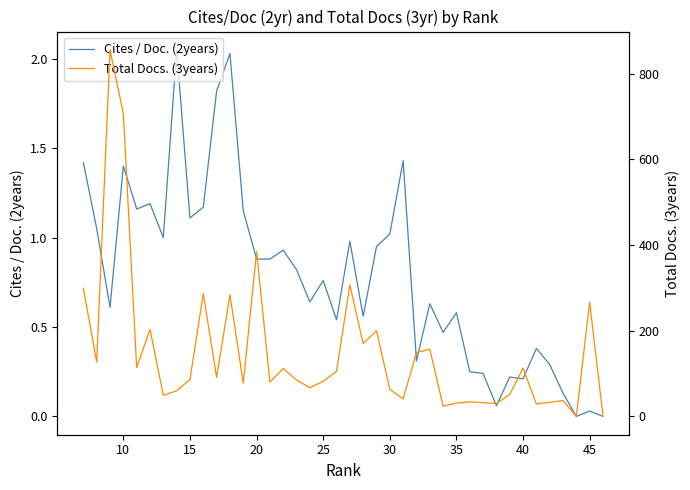

What is the sum of all Cites / Doc. (2years) values?

31.3